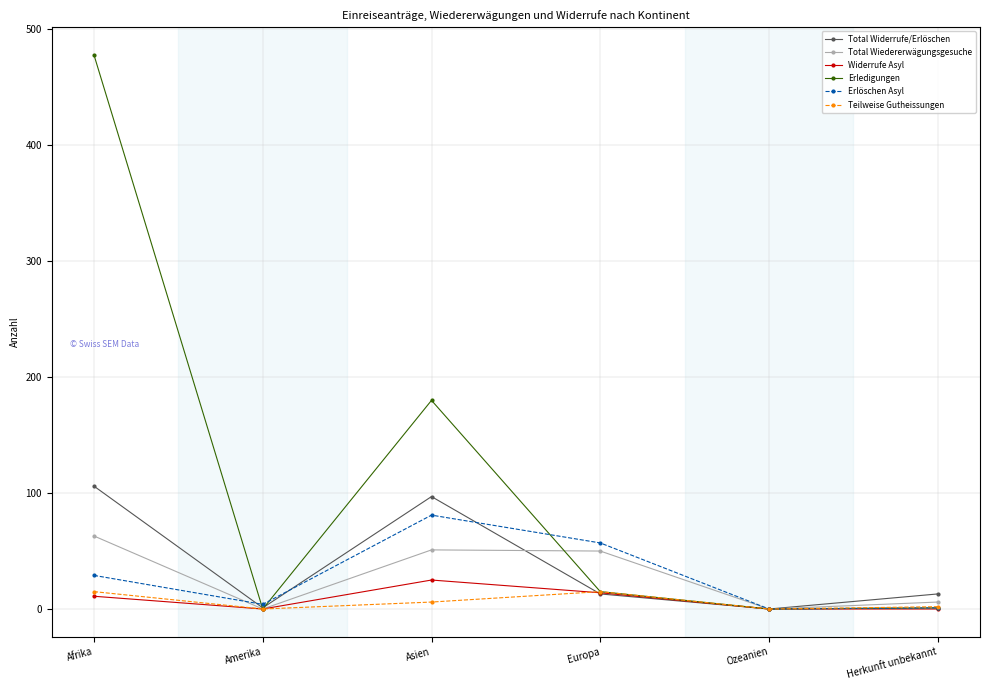

Which series has the largest total across all categories?

Erledigungen